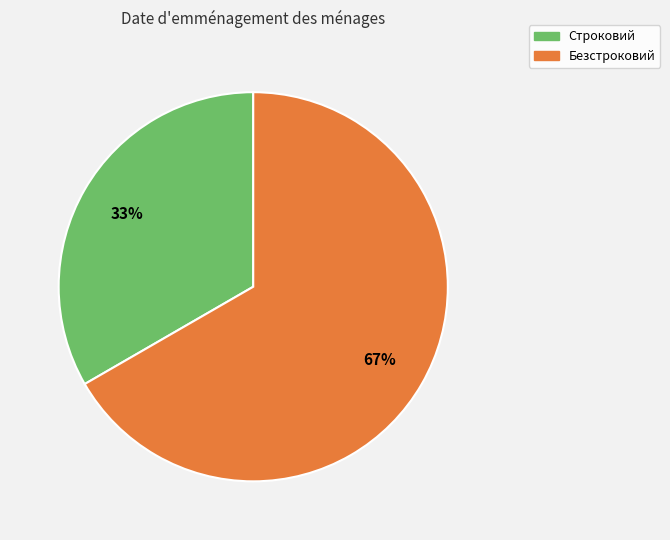

Does Безстроковий account for over 50% of the chart?

Yes